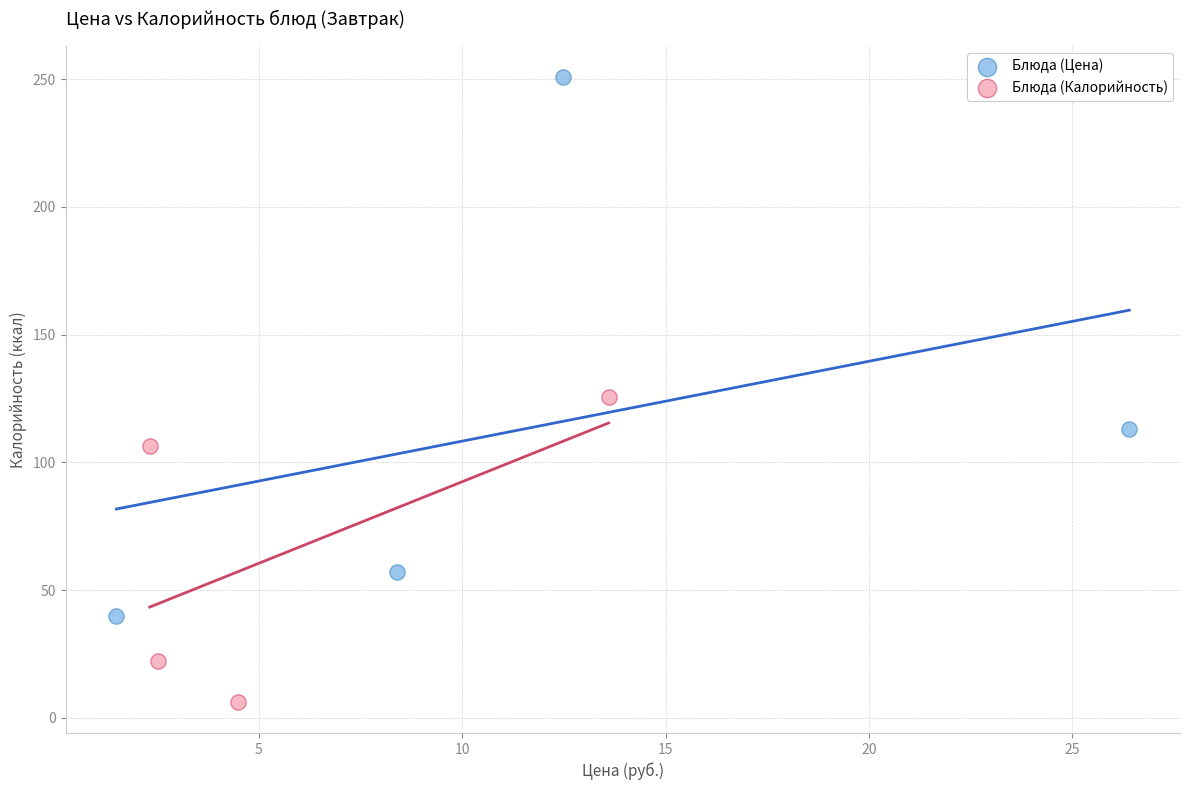

What are all the series names shown in the legend?

Блюда (Цена), Блюда (Калорийность)